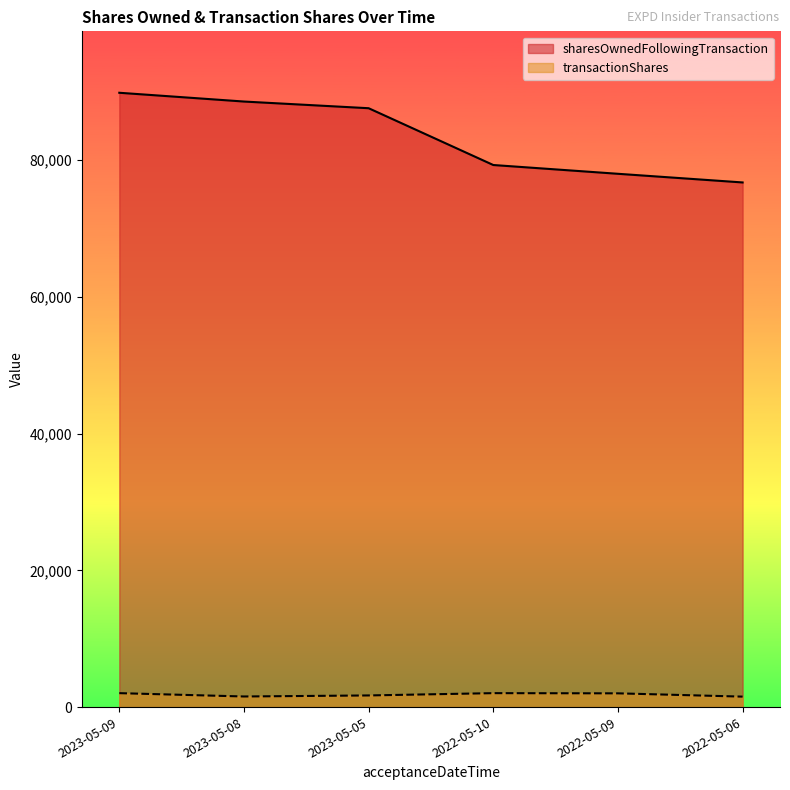

Reading left to right, what are all the values shown in this chart?

transactionShares: 2038	1551	1703	2039	2011	1530
sharesOwnedFollowingTransaction: 89854	88571	87594	79287	78003	76737